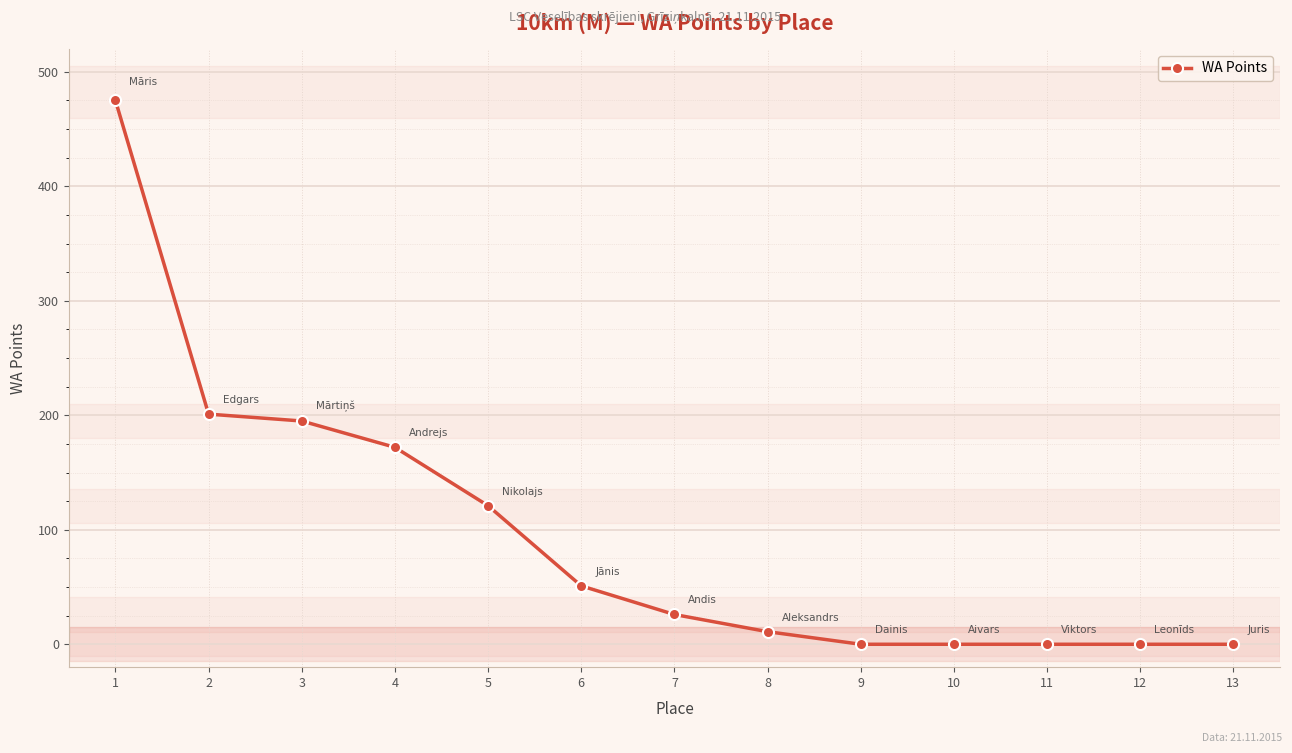

What is the average value?

96